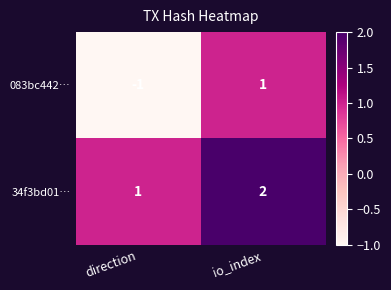

Reading right to left, what are all the values shown in this chart?

083bc442…: io_index=1	direction=-1
34f3bd01…: io_index=2	direction=1